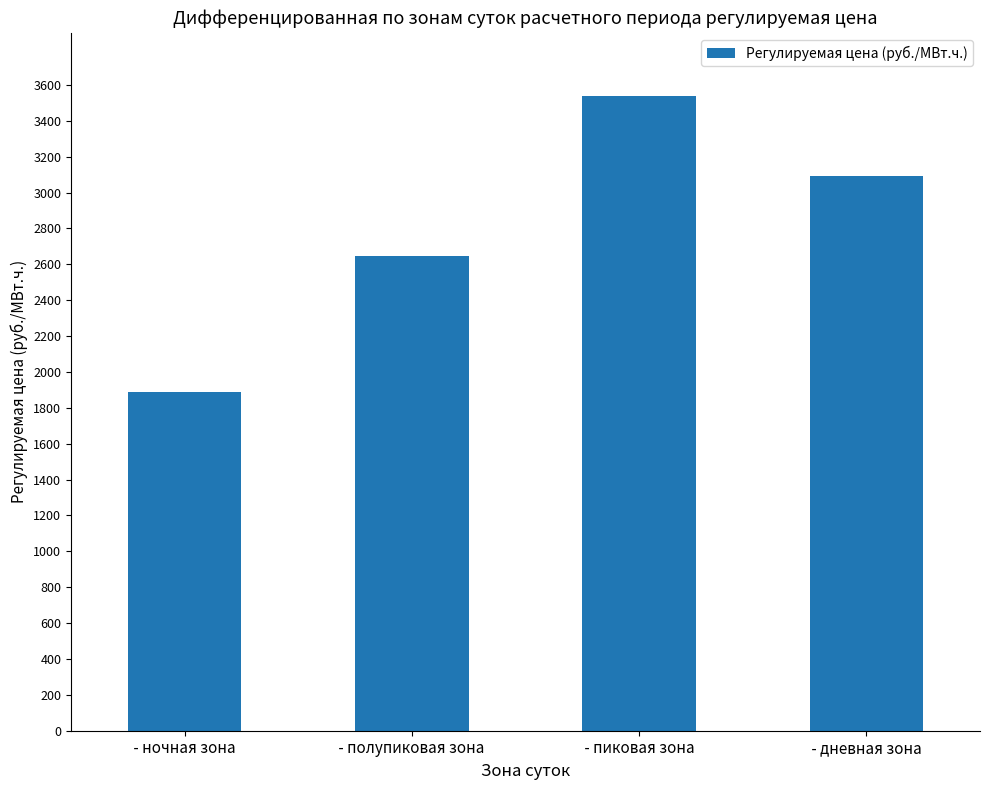

Rank the categories by value from lowest to highest.

 - ночная зона ,  - полупиковая зона ,  - дневная зона ,  - пиковая зона 